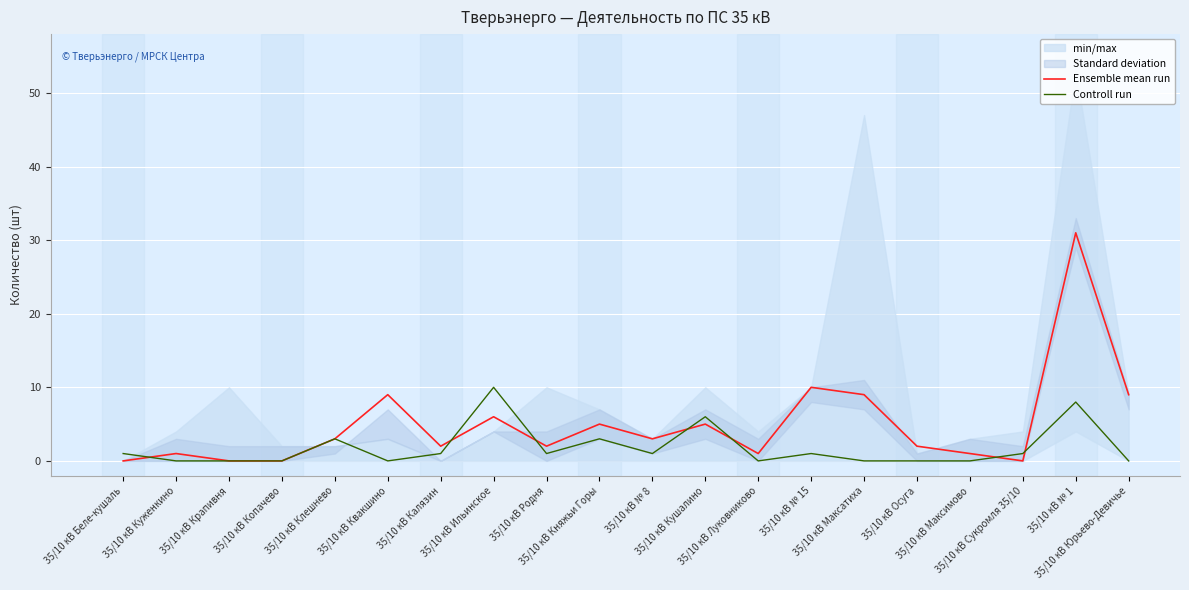

Is it true that Ensemble mean run equals 3 at 35/10 кВ № 8?

True